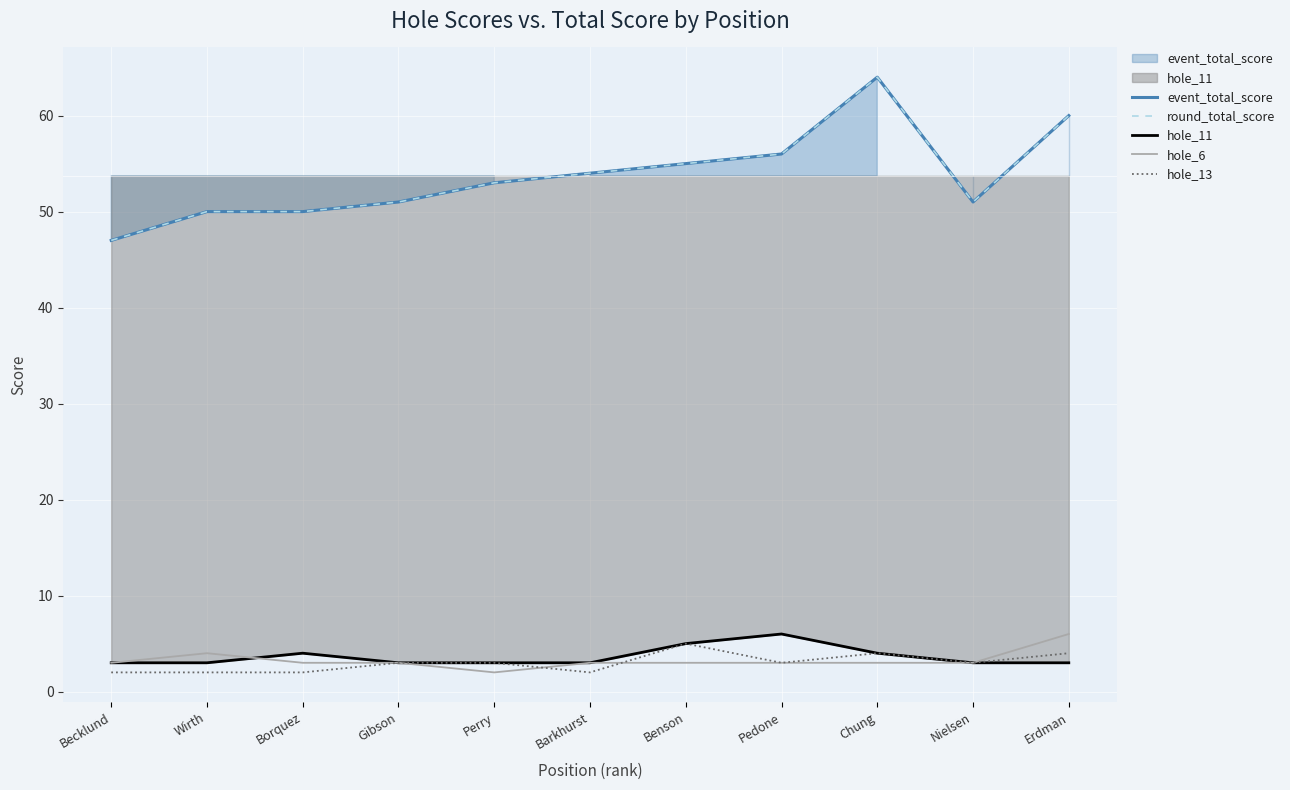

What is the maximum value for event_total_score?

64